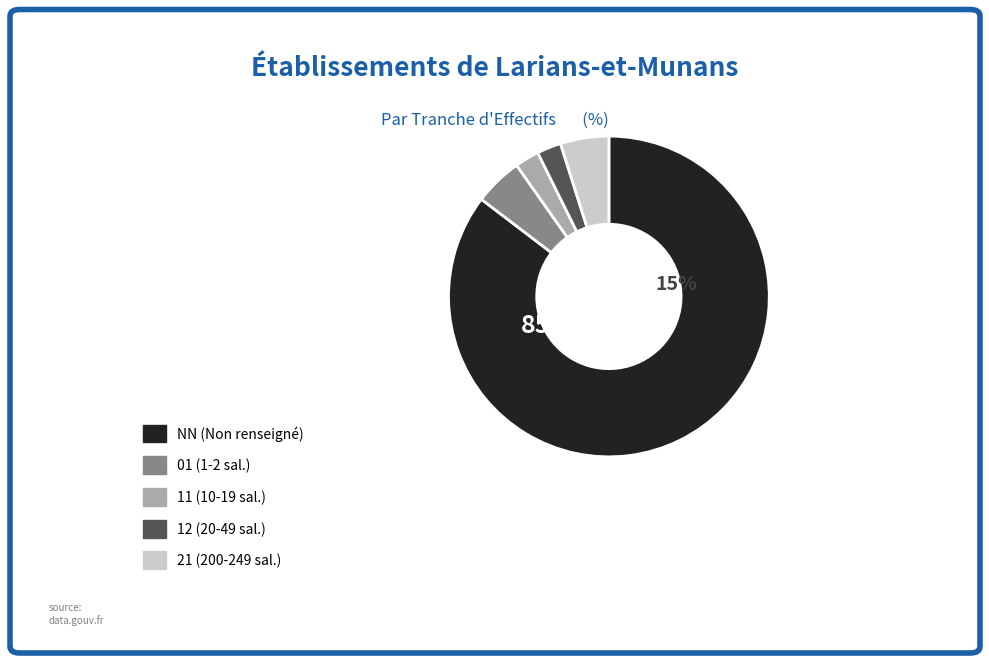

How many segments does this pie chart have?

5